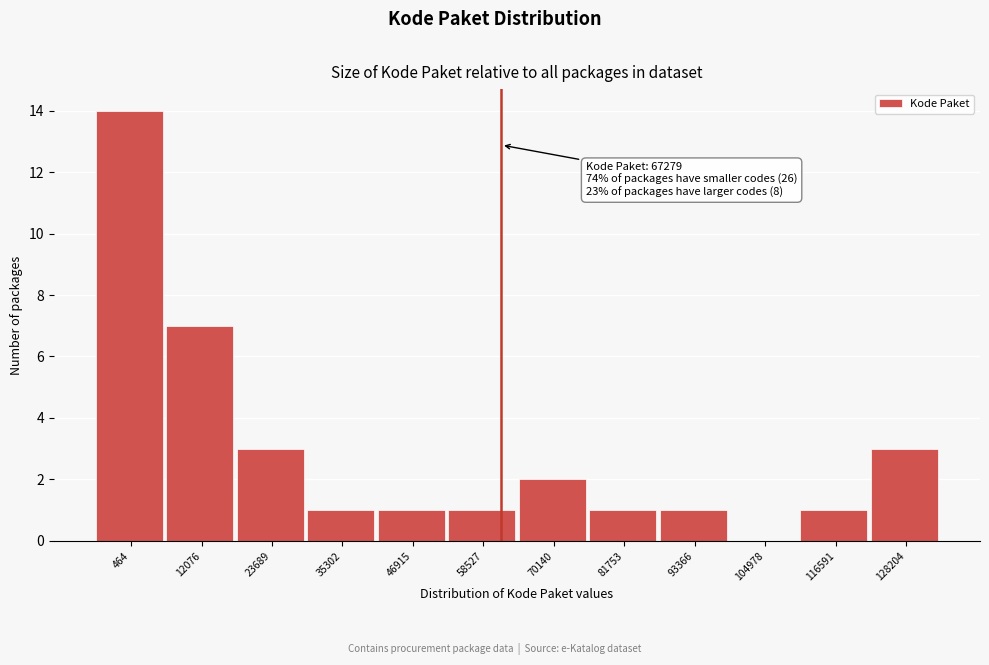

Reading left to right, transcribe all the data shown in this chart.

464=14	12076=7	23689=3	35302=1	46915=1	58527=1	70140=2	81753=1	93366=1	104978=0	116591=1	128204=3